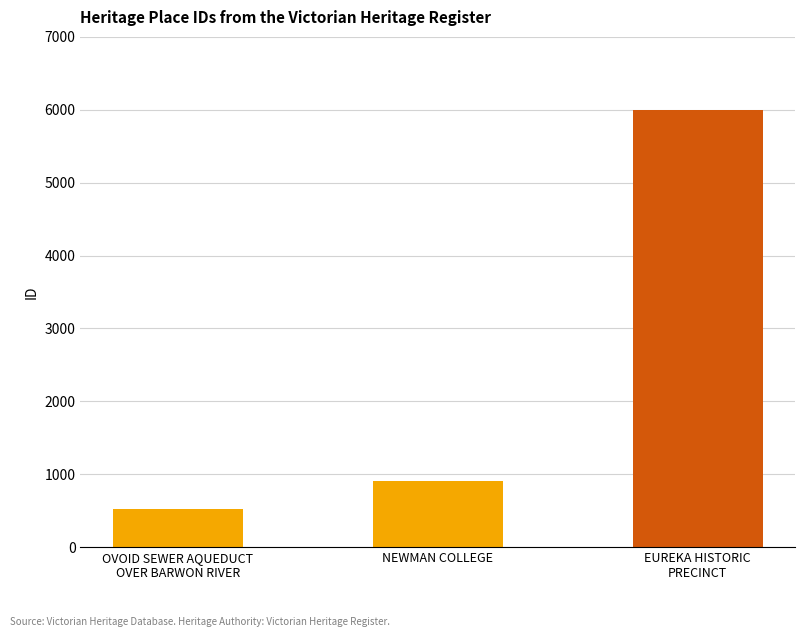

List the labels in order of value, largest first.

EUREKA HISTORIC
PRECINCT, NEWMAN COLLEGE, OVOID SEWER AQUEDUCT
OVER BARWON RIVER